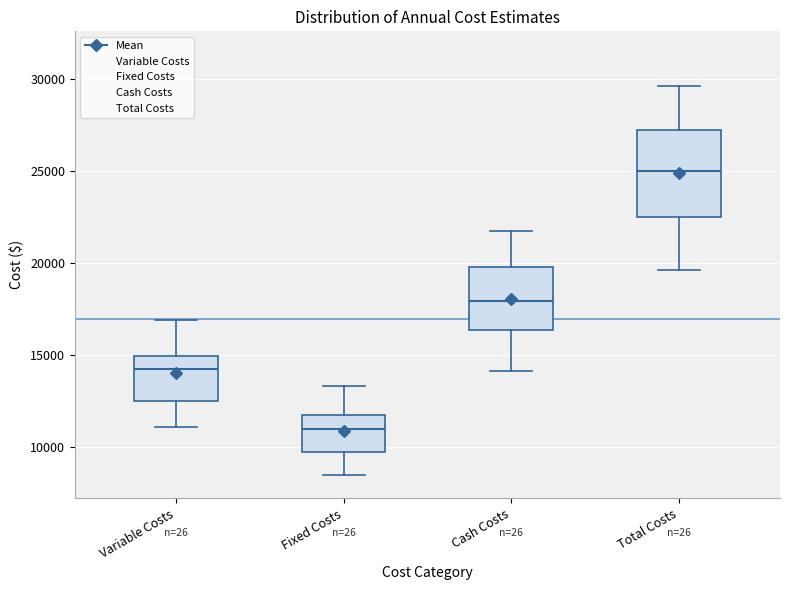

Comparing the boxes themselves (not the whiskers), which one is the tallest?

Total Costs